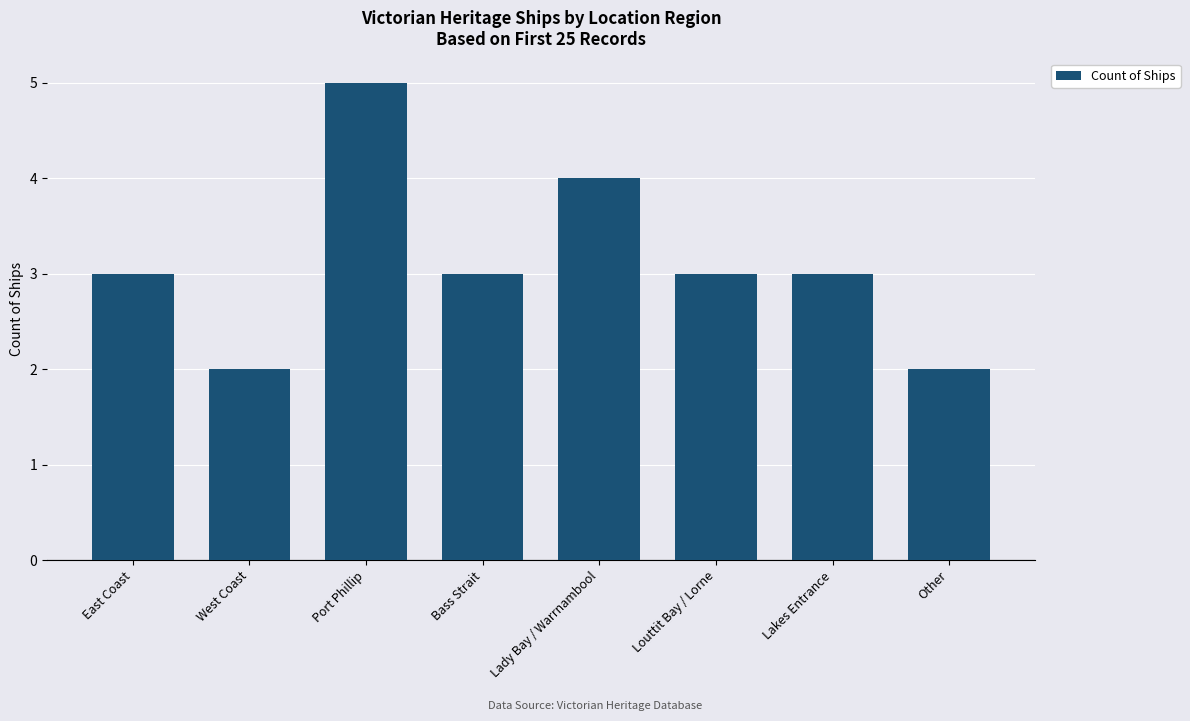

What is the smallest value displayed?

2